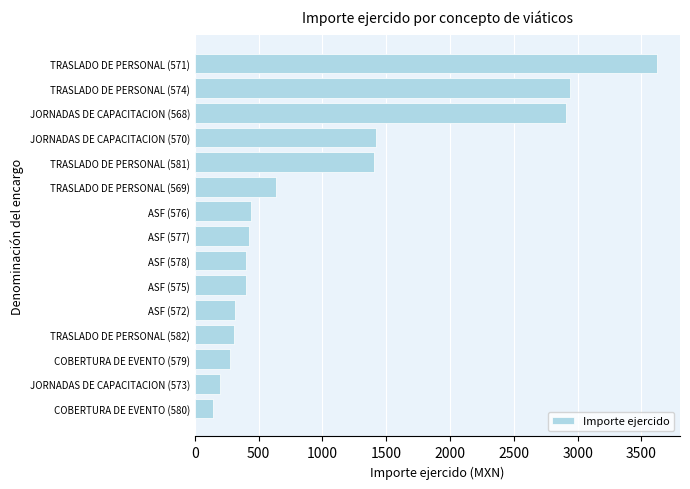

What is the maximum value shown in the chart?

3621.4